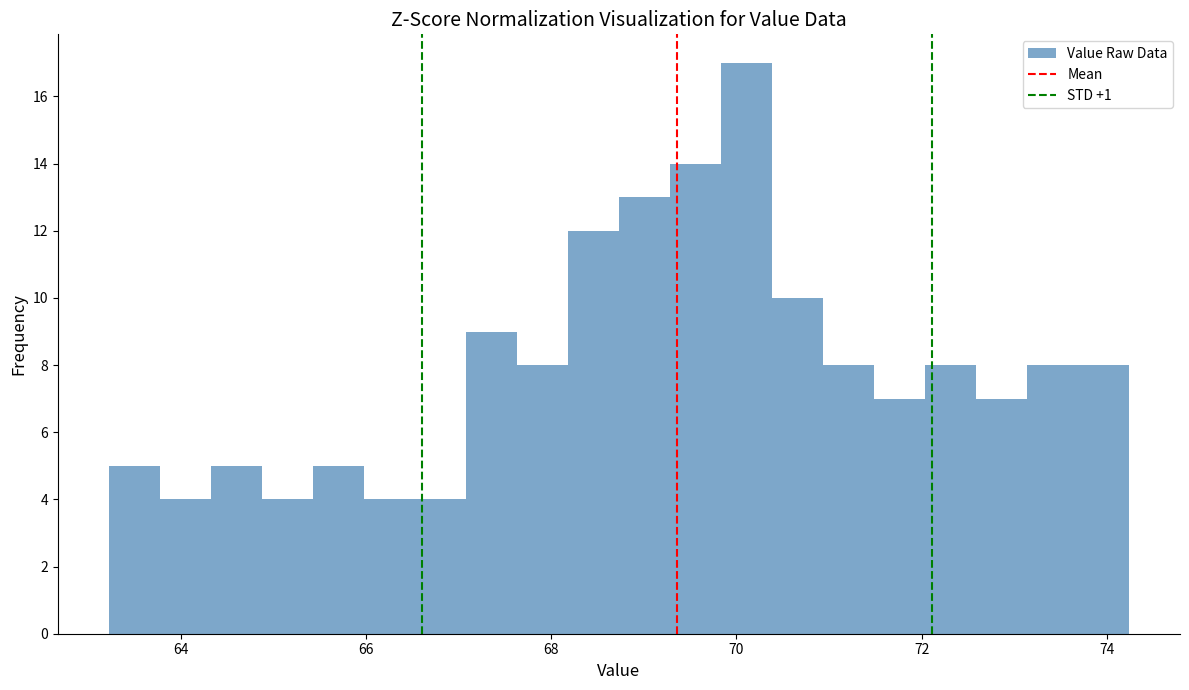

Read against the x-axis, roughly where is the centre of the tallest bar?

70.2